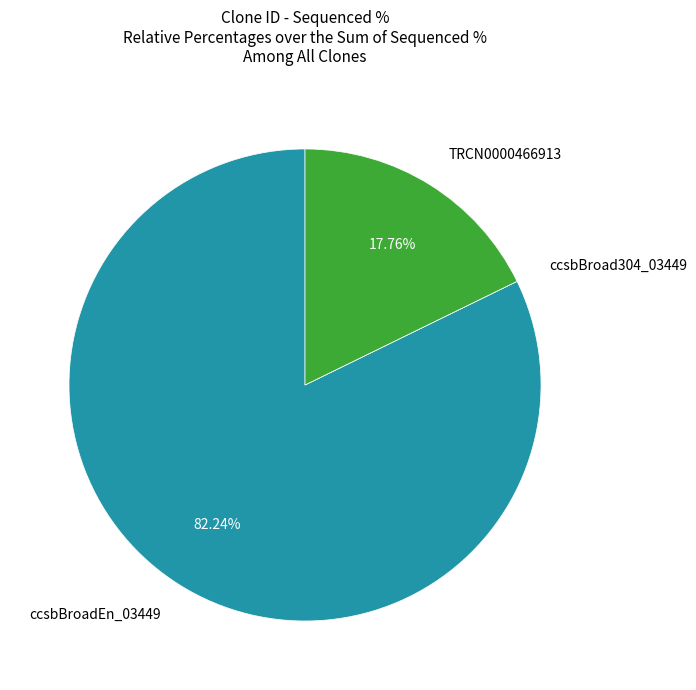

Is there a majority slice in this chart?

Yes